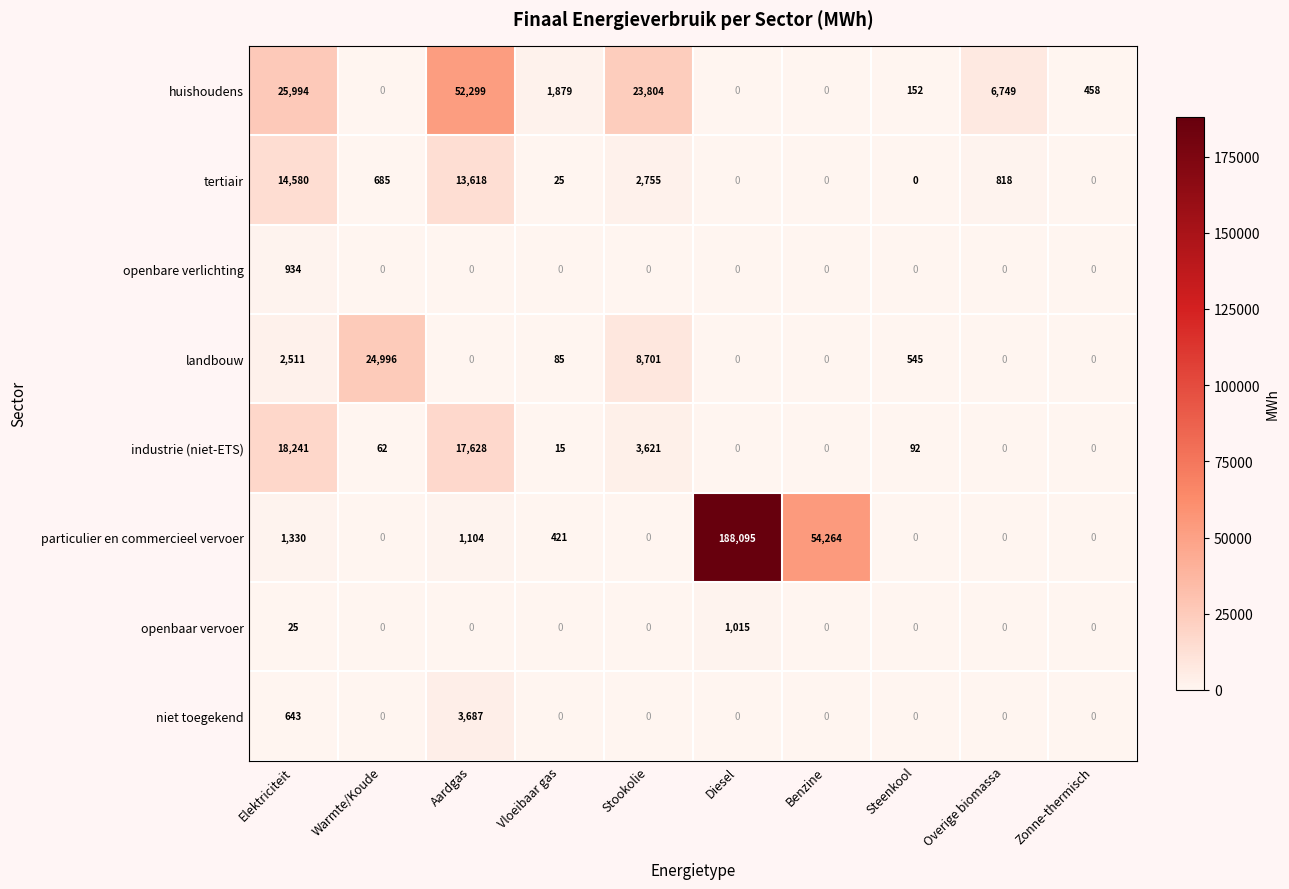

Where does the industrie (niet-ETS) series first go above 62?

Elektriciteit